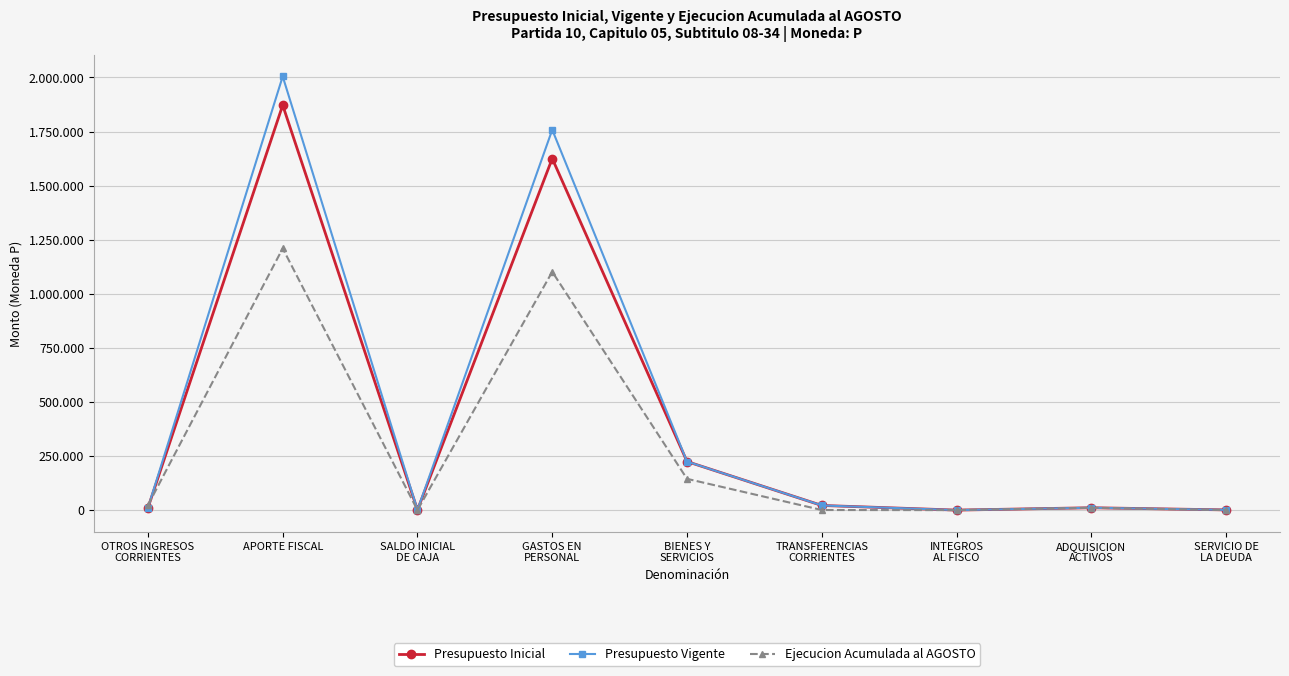

Is it true that Presupuesto Inicial equals 30445 at TRANSFERENCIAS
CORRIENTES?

False